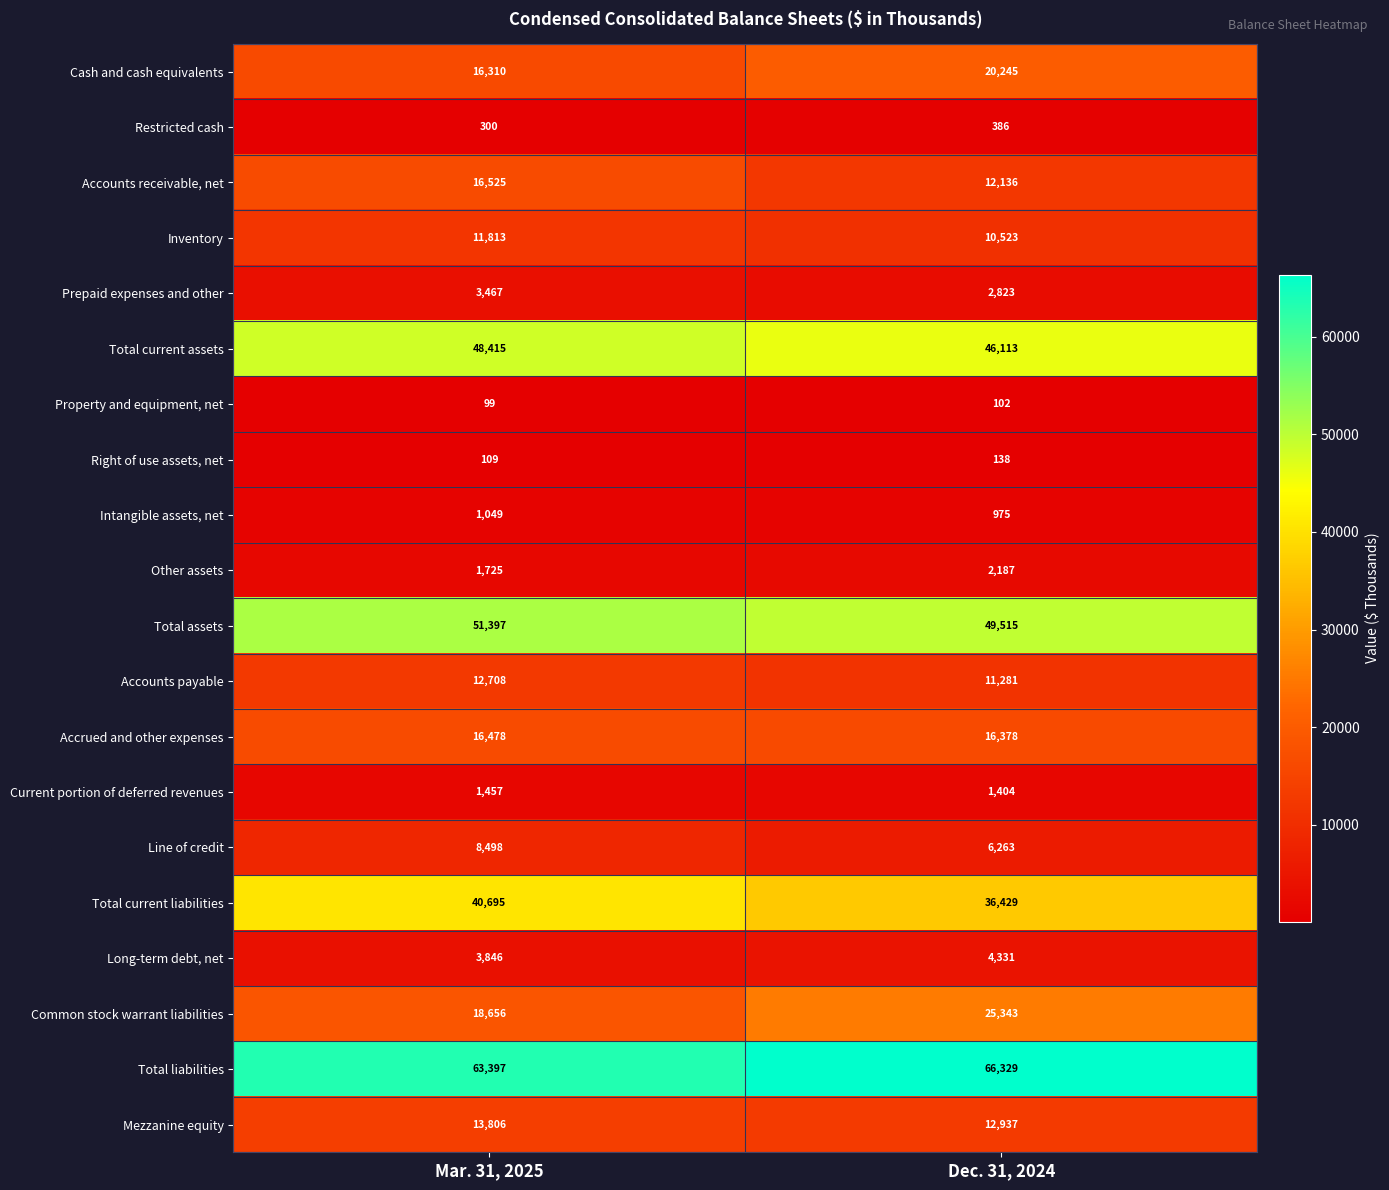

True or false: Accounts receivable, net has a value of 16525 at Mar. 31, 2025.

True